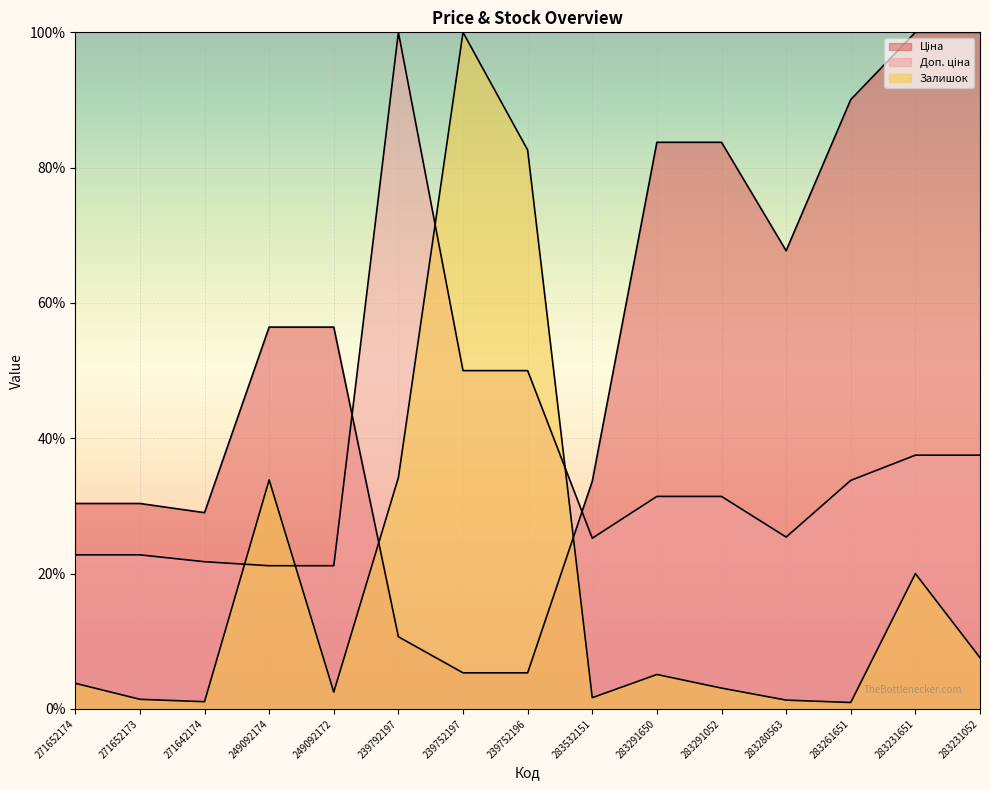

How many categories are shown in the chart?

15